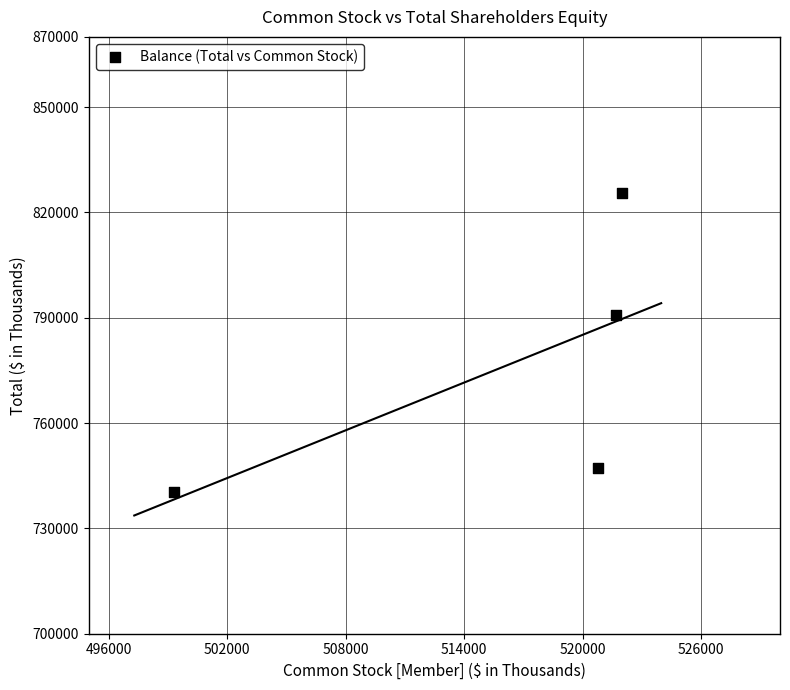

What is the range of Y values (max minus min)?

85132